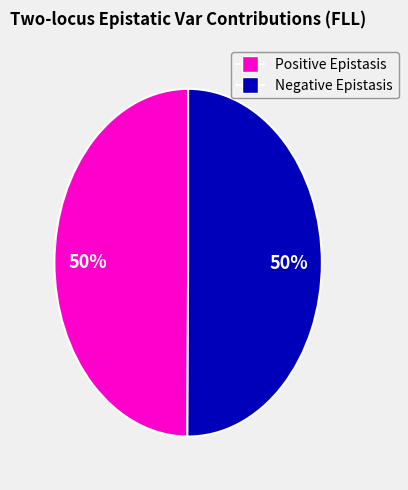

To the nearest percent, what is the average slice percentage?

50%